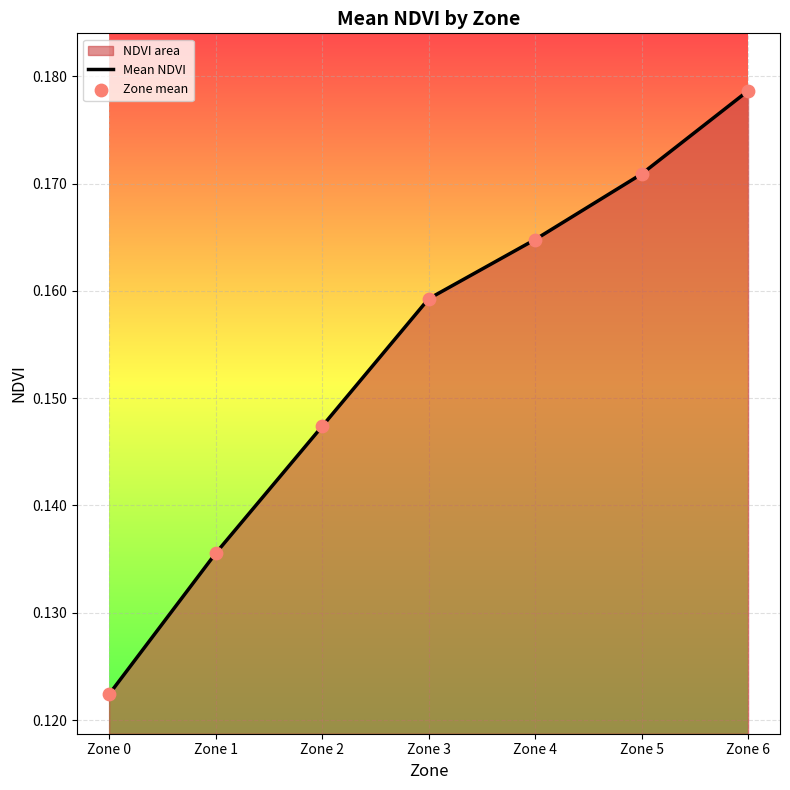

Which series contains the highest Y value?

Mean NDVI